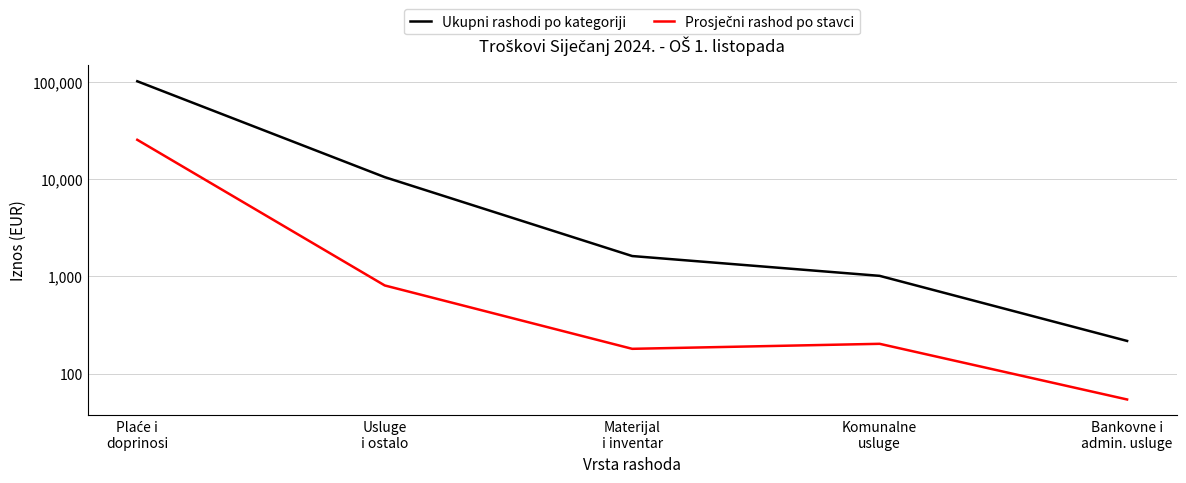

Which series has the largest range (max minus min)?

Ukupni rashodi po kategoriji